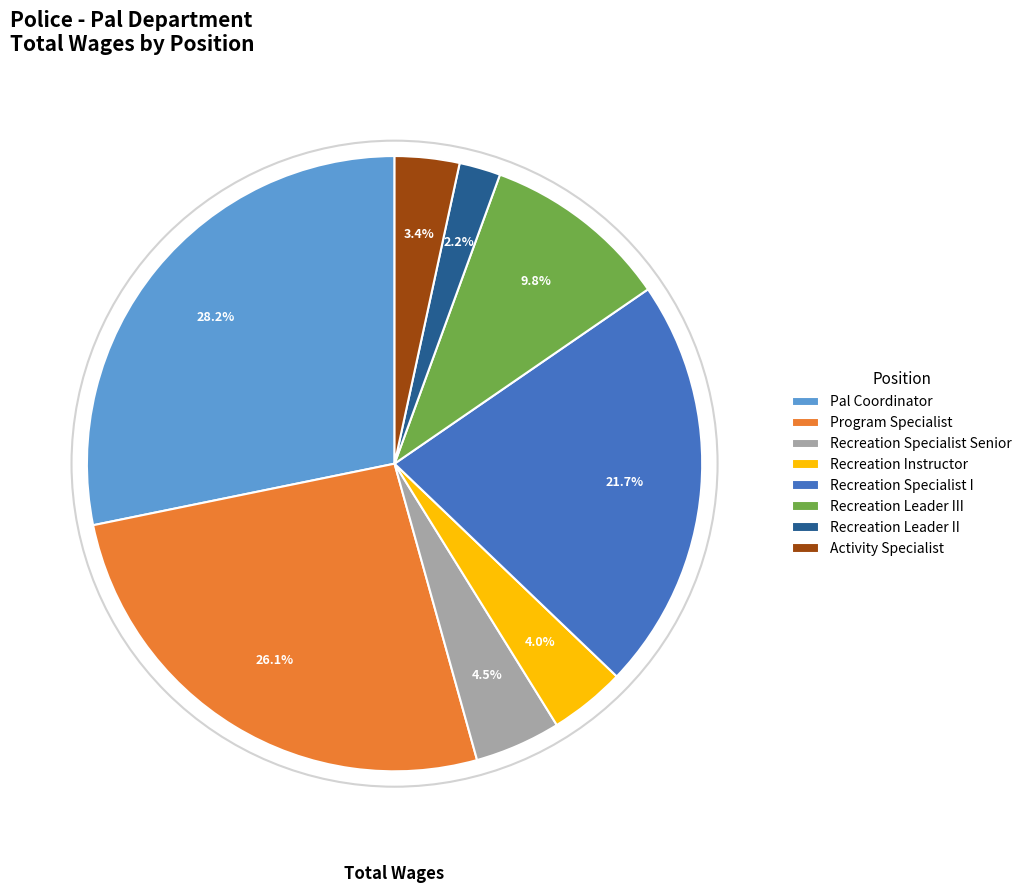

Is the sum of Recreation Instructor and Recreation Specialist Senior greater than half?

No